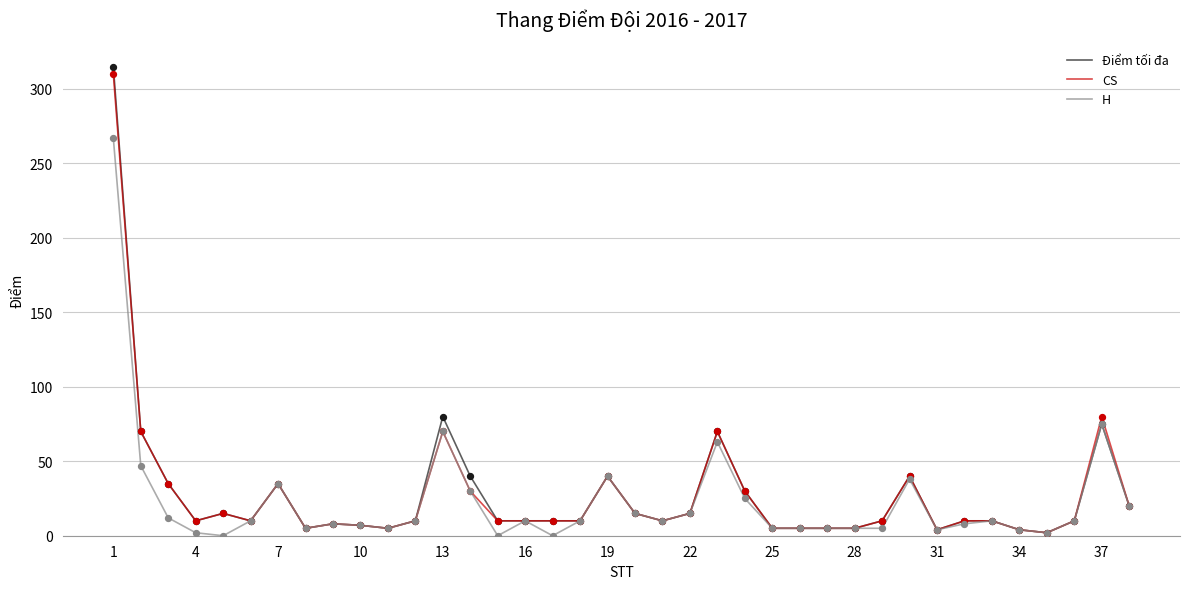

Which series has the widest spread of values?

Điểm tối đa